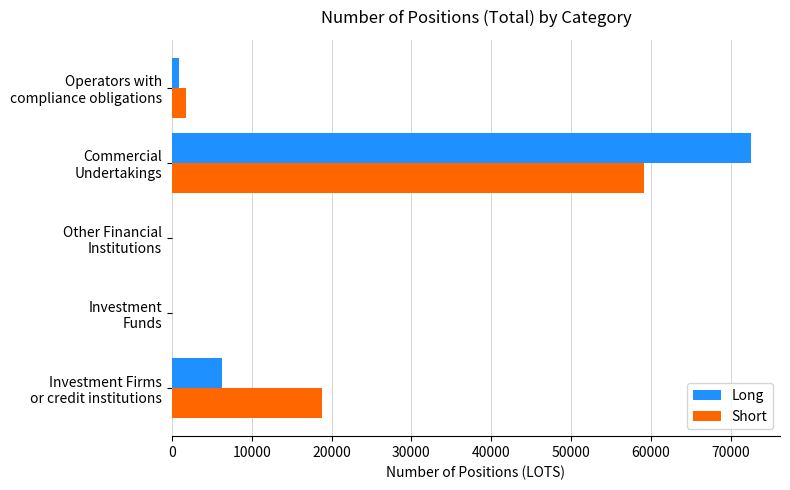

What is the greatest value displayed?

72539